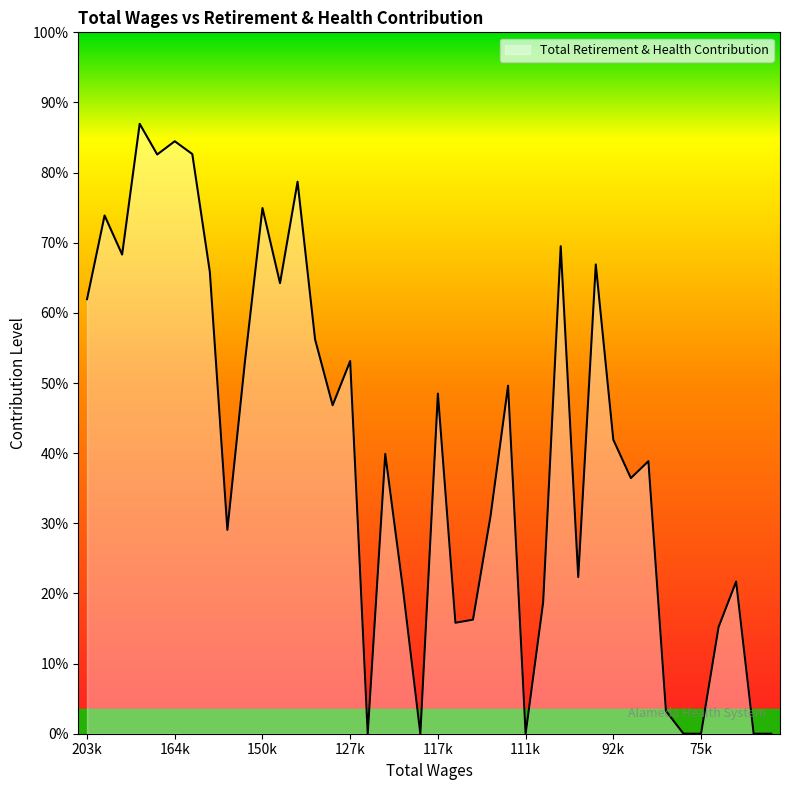

Does the chart display data point markers on the line(s)?

No